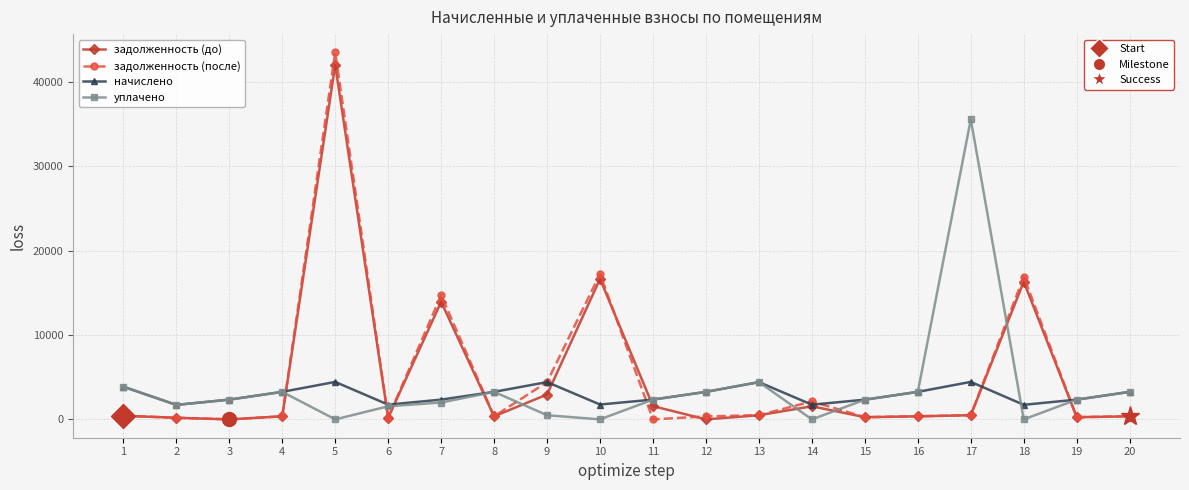

What is the difference between the highest and lowest values at 7?

12721.3